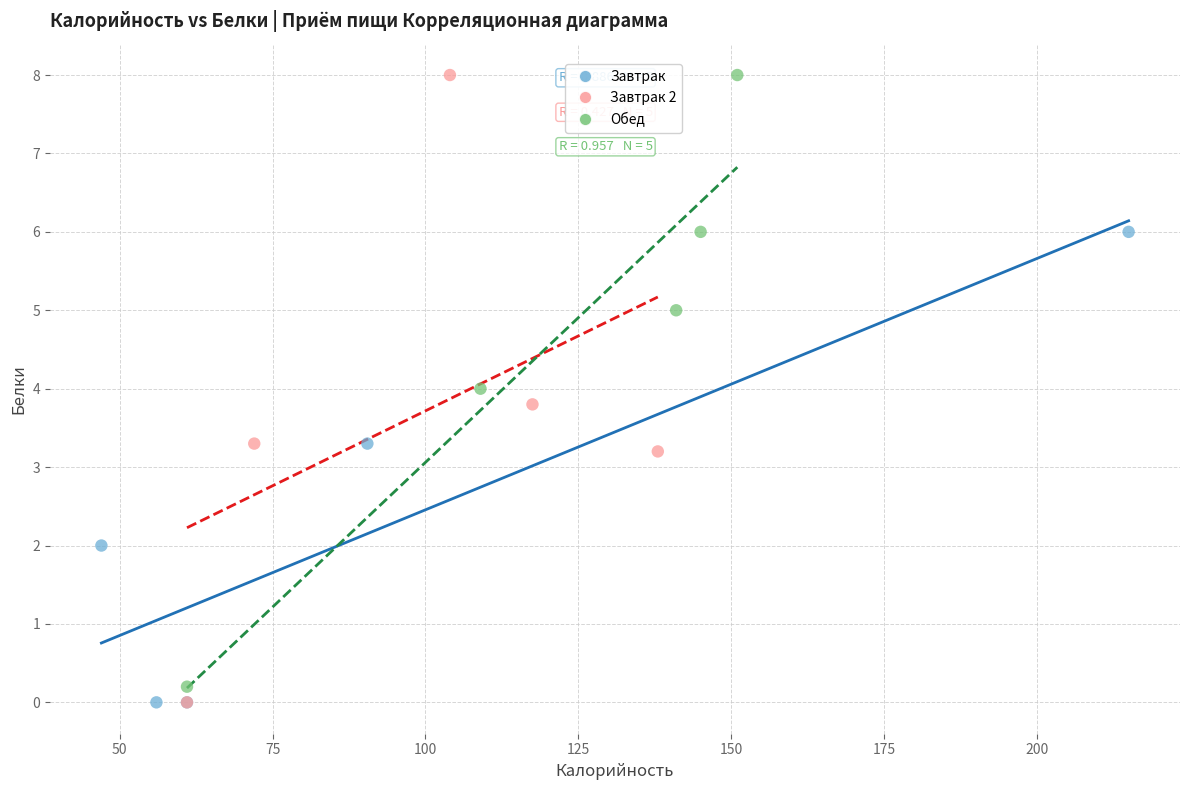

Which series has the widest spread of Y values?

Завтрак 2